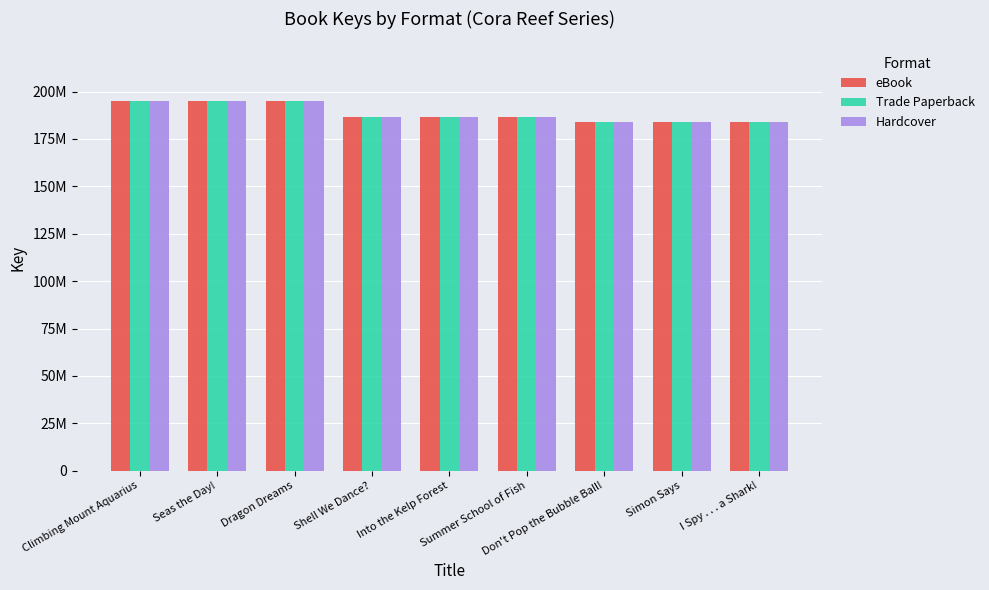

Is it true that Trade Paperback equals 195035673 at Dragon Dreams?

True